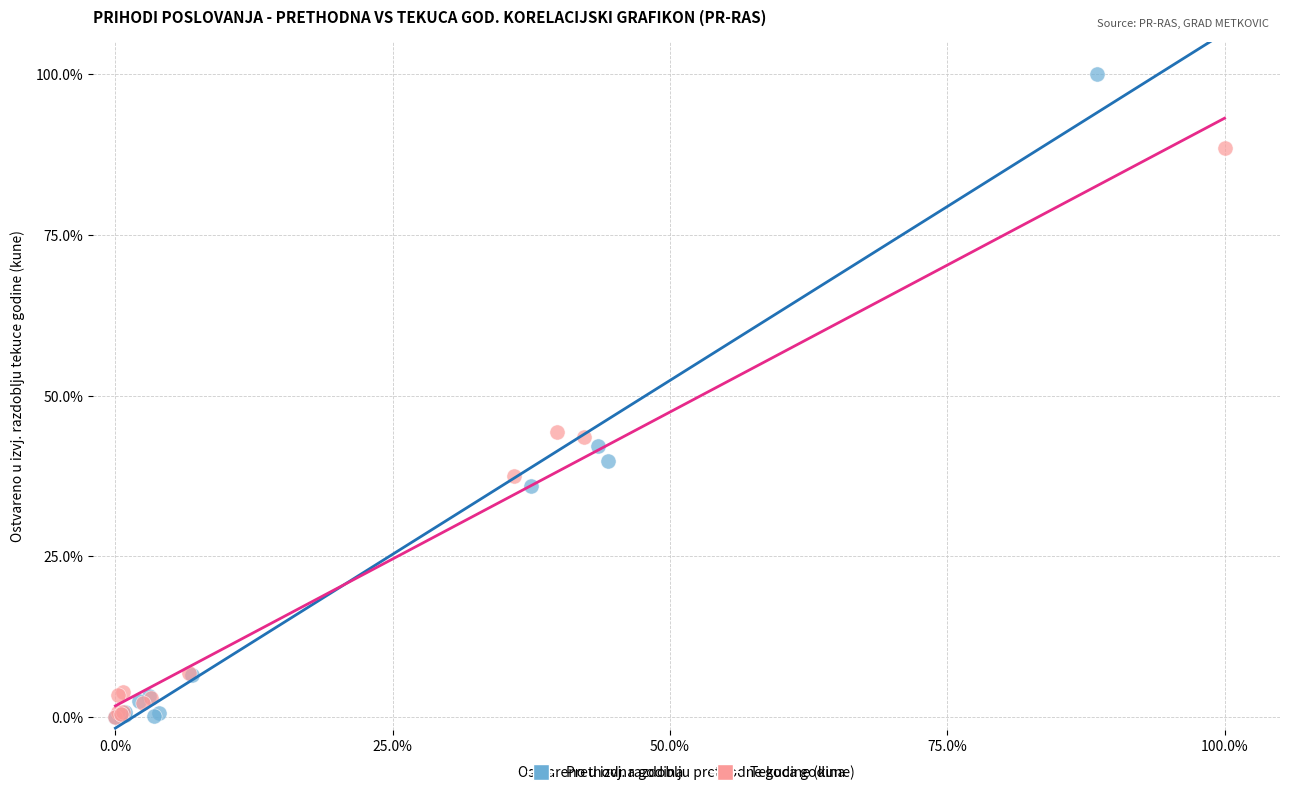

What are all the series names shown in the legend?

Prethodna godina, Tekuca godina